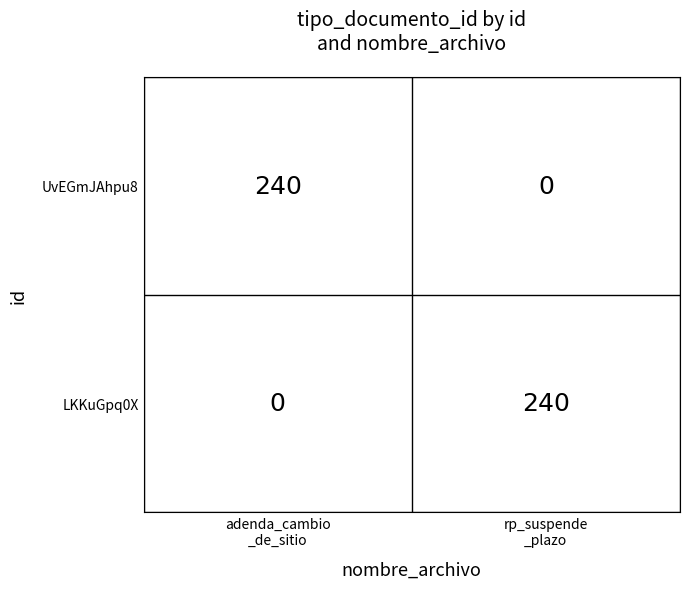

What is the difference between the maximum and minimum values in the UvEGmJAhpu8 series?

240